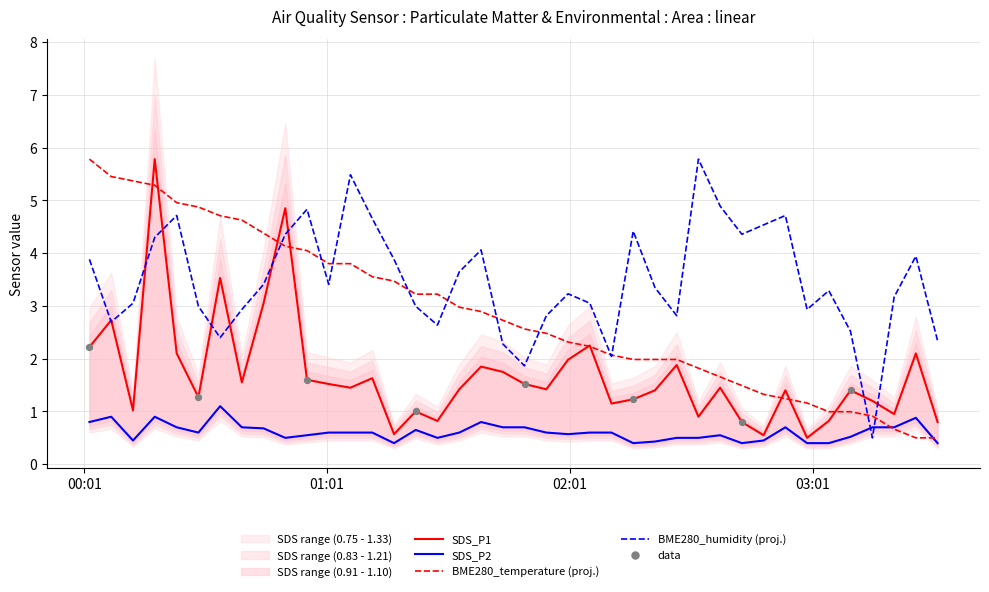

What are all the series names shown in the legend?

BME280_temperature, BME280_humidity, SDS_P1, SDS_P2